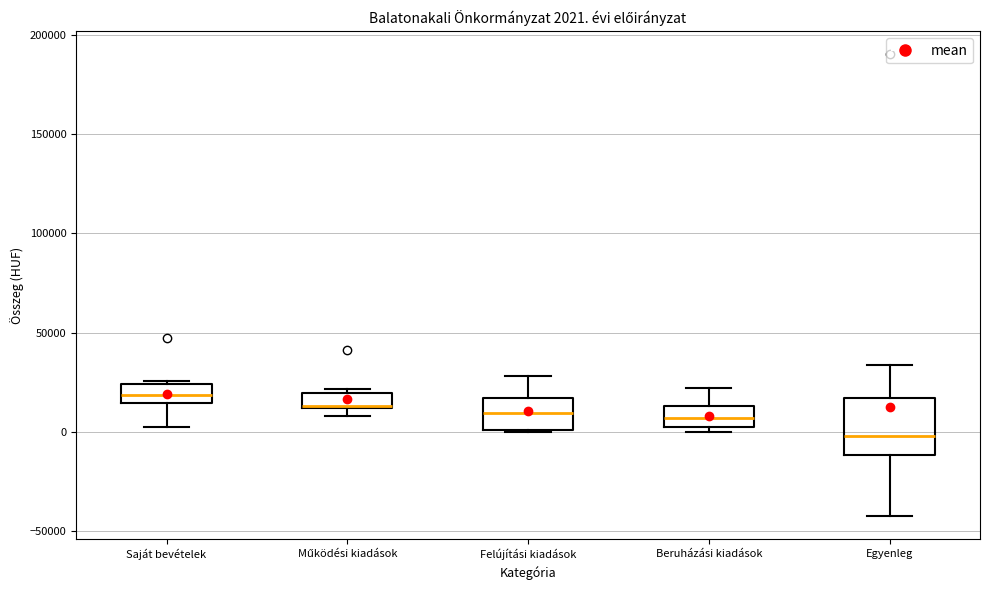

Comparing the boxes themselves (not the whiskers), which one is the tallest?

Egyenleg